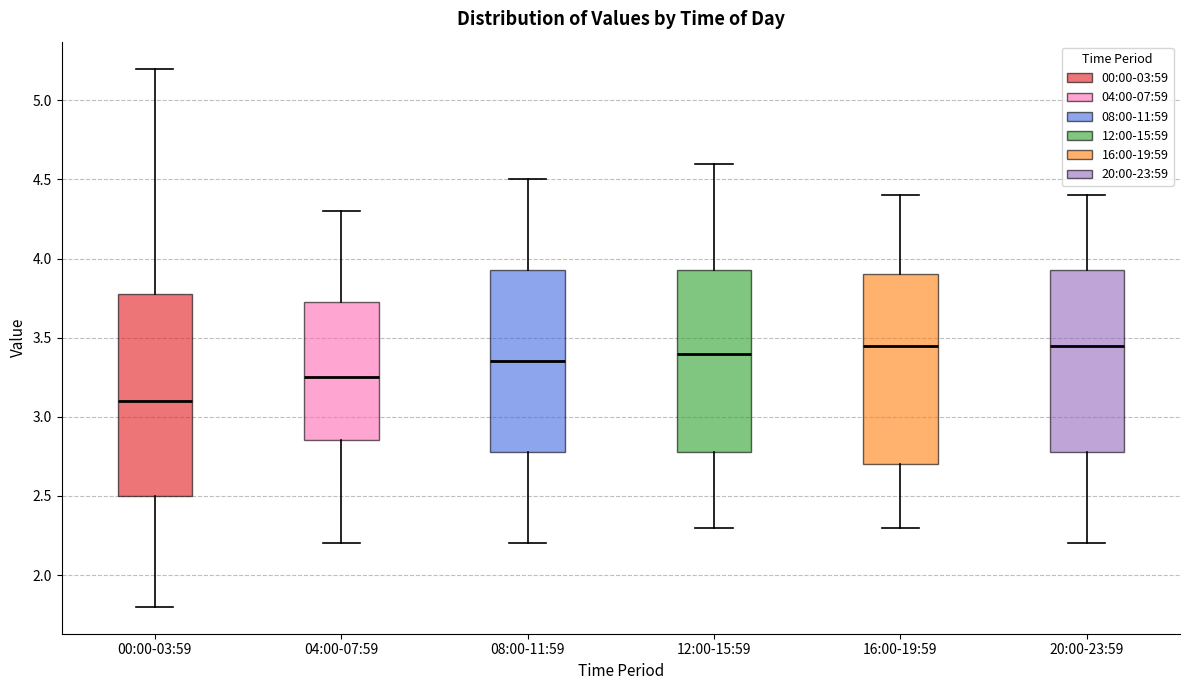

Which box's median line is the lowest?

00:00-03:59